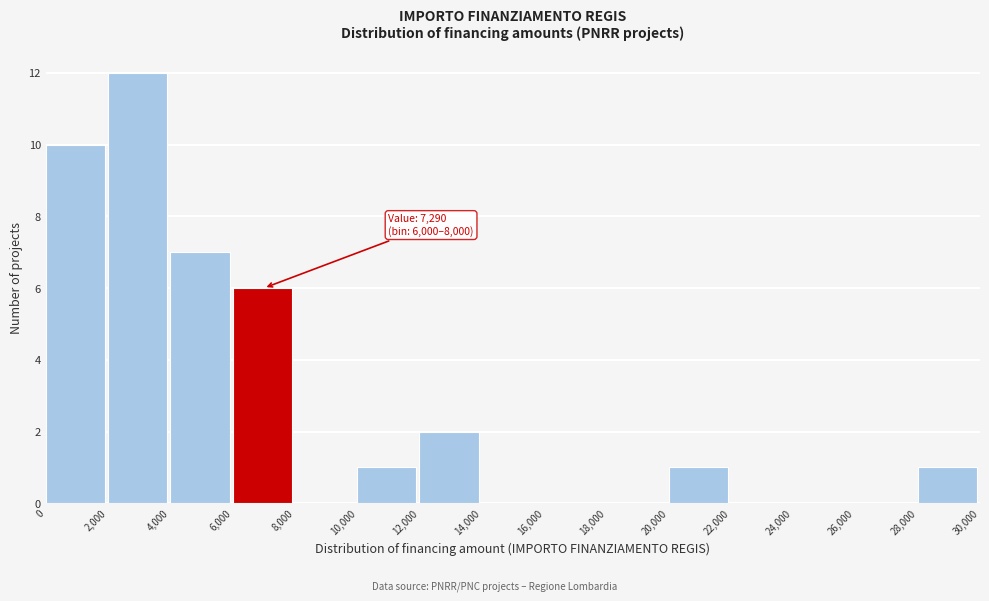

Which range on the x-axis has the tallest bar?

2,000 to 4,000